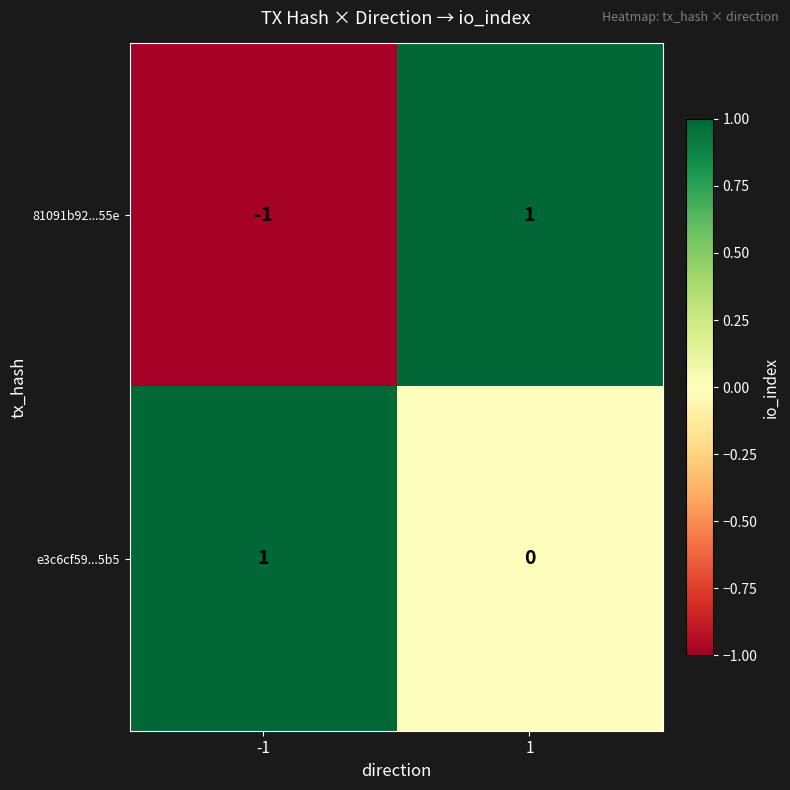

Which series has the largest range (max minus min)?

81091b92...55e